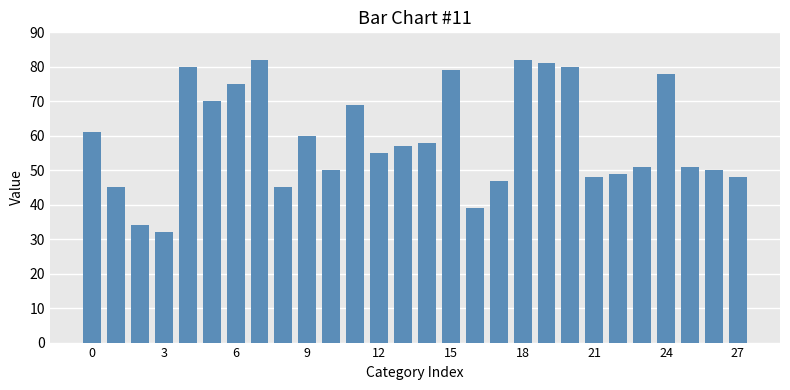

How many categories are shown in the chart?

28